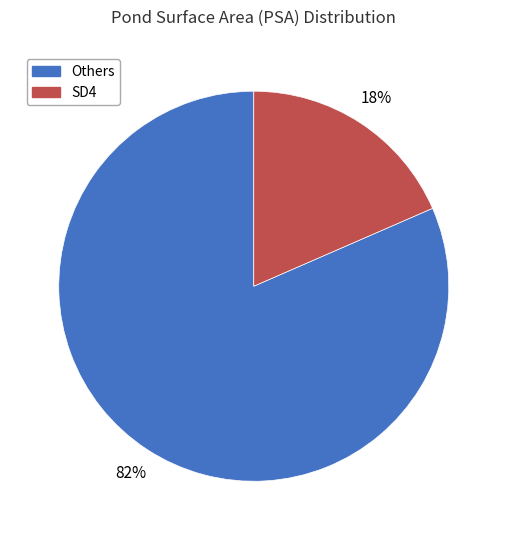

Do Others and SD4 together represent more than half of the pie?

Yes